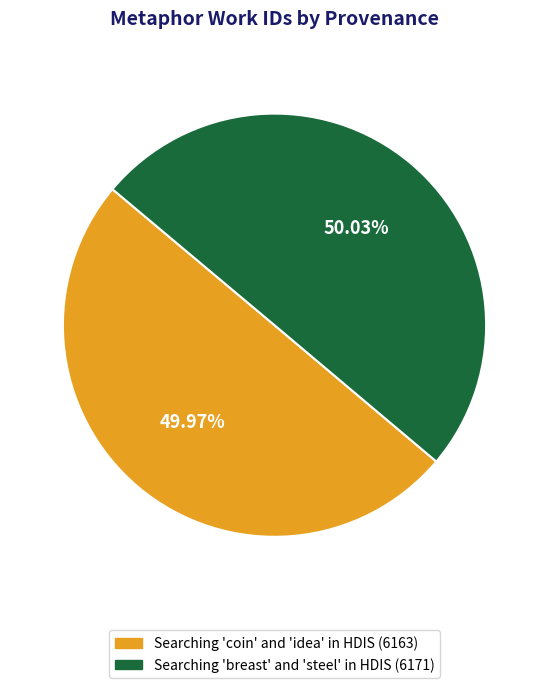

What percentage is the Searching 'breast' and 'steel' in HDIS slice, to the nearest percent?

50%